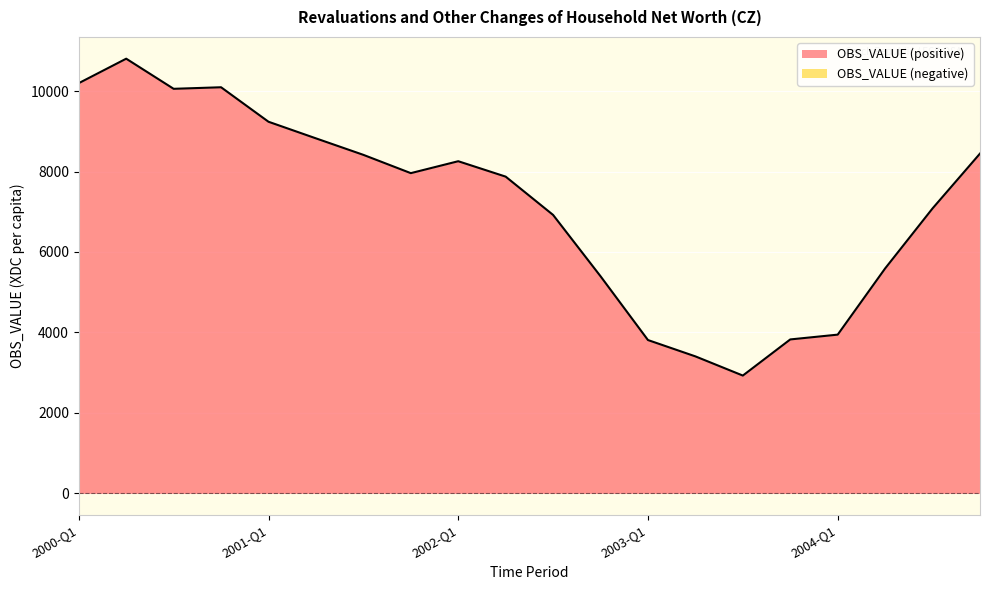

What is the sum of all values?

143067.5